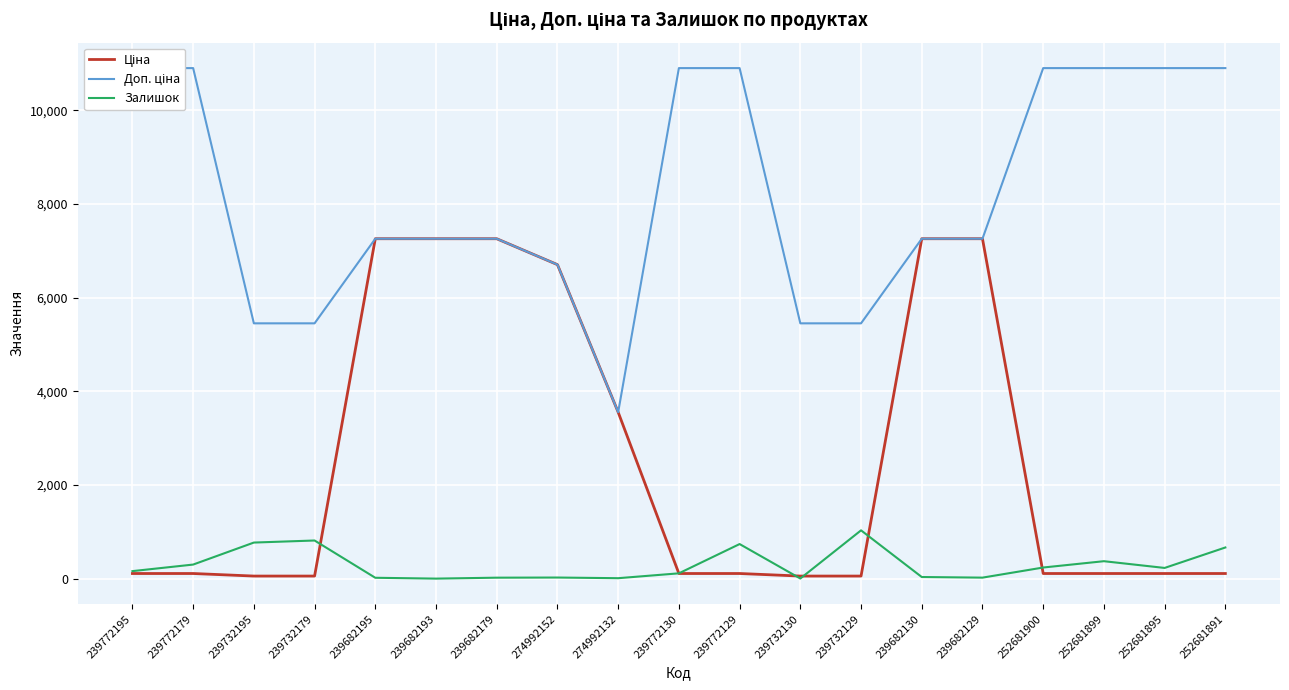

What are all the series names shown in the legend?

Ціна, Доп. ціна, Залишок